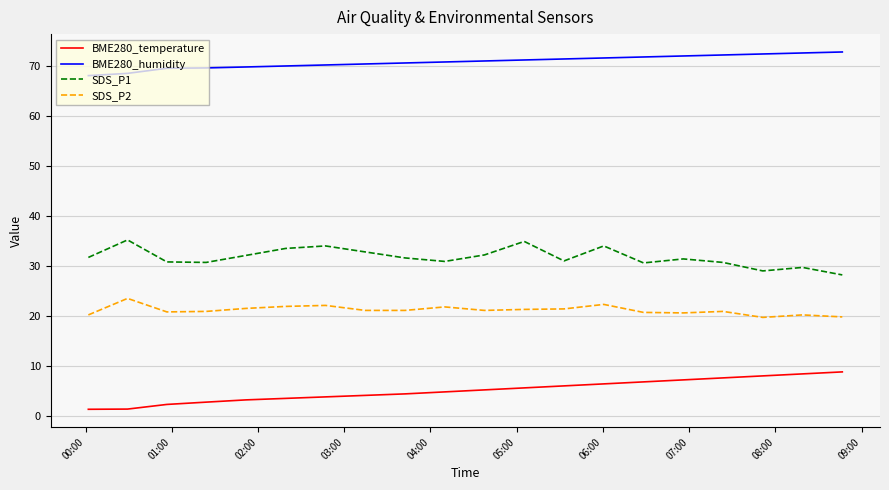

Which series has the largest total across all categories?

BME280_humidity